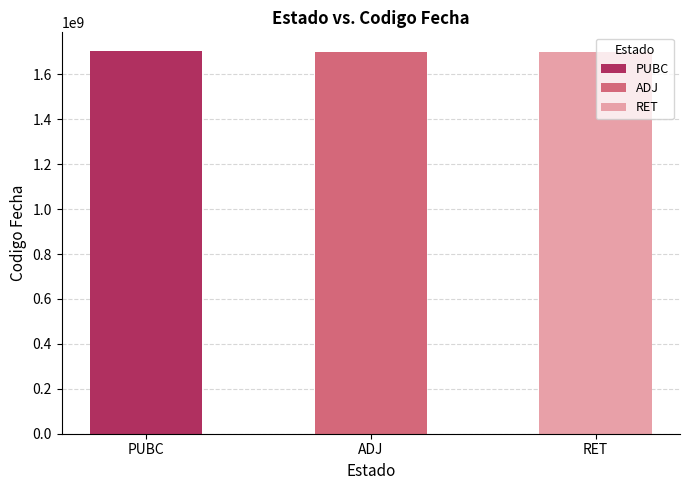

What is the label of the 1st bar from the right?

RET